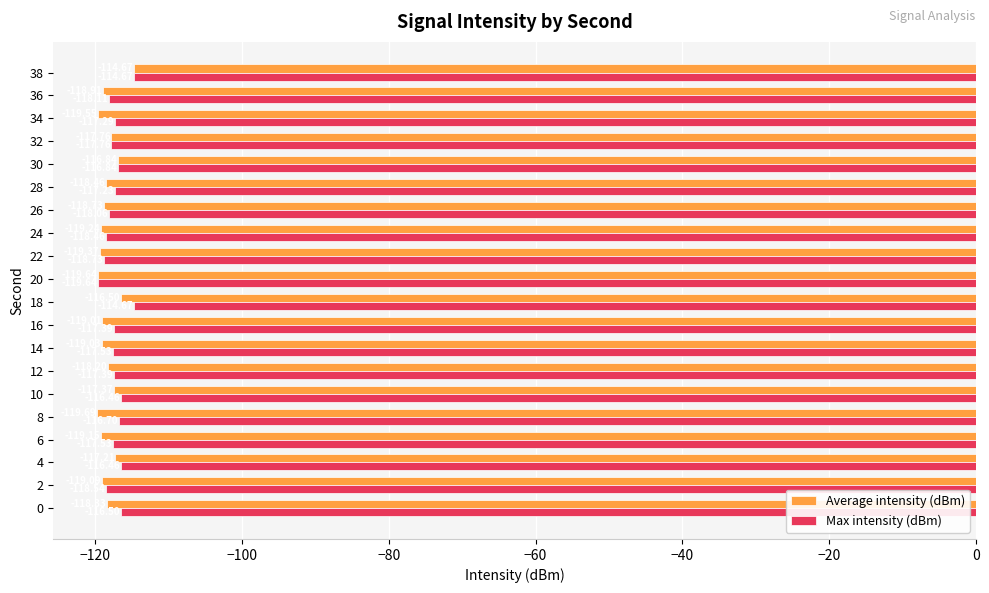

What is the difference between the maximum and minimum values in the Average intensity (dBm) series?

5.0